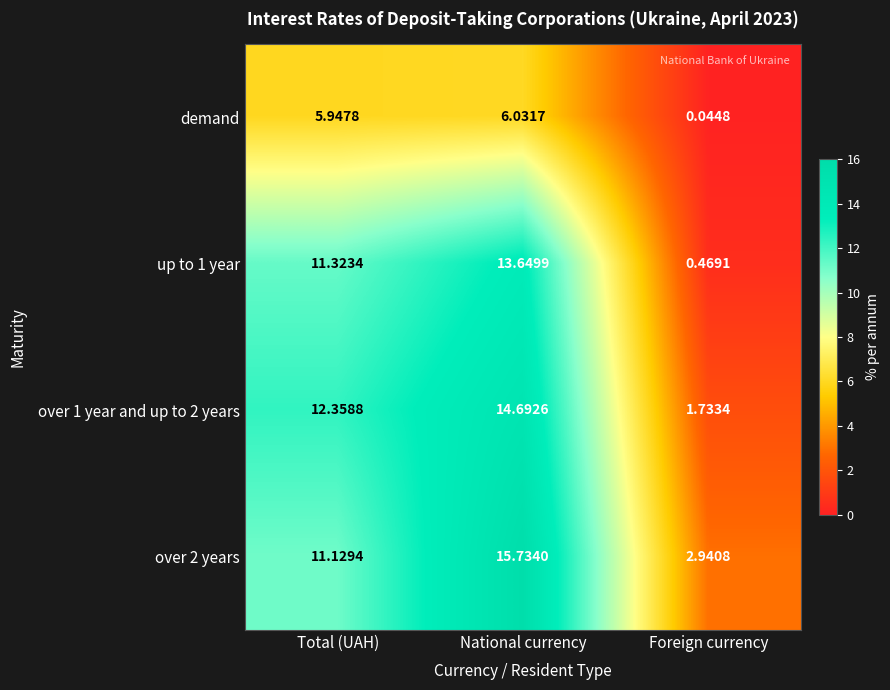

At which label does up to 1 year first exceed 11?

Total (UAH)